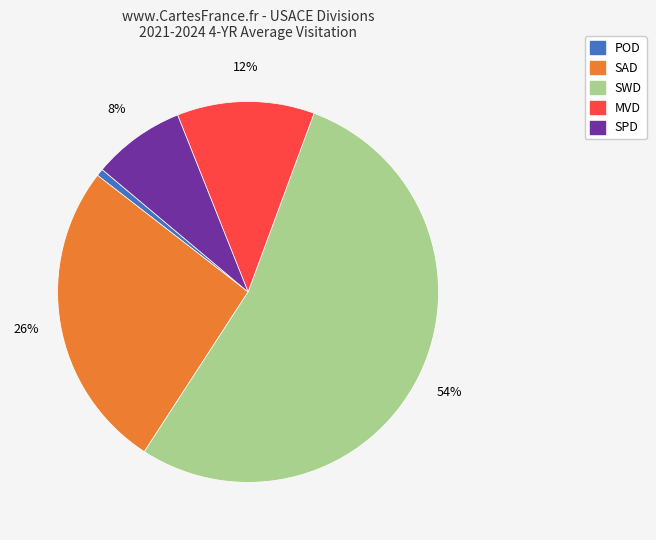

Is there any slice that represents more than half of the pie?

Yes